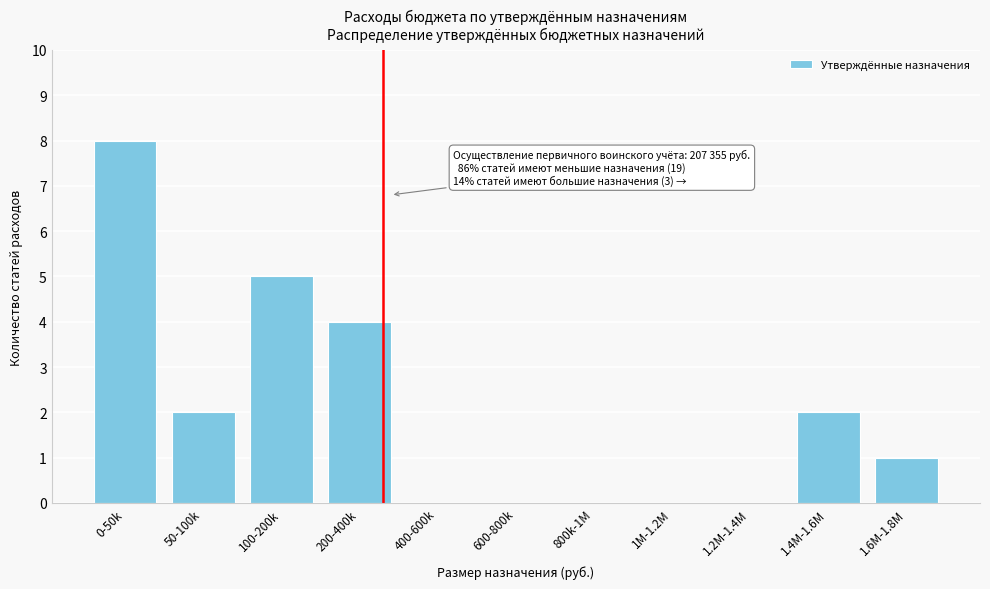

Reading left to right, extract all data points from this chart.

0-50k=8	50-100k=2	100-200k=5	200-400k=4	400-600k=0	600-800k=0	800k-1M=0	1M-1.2M=0	1.2M-1.4M=0	1.4M-1.6M=2	1.6M-1.8M=1